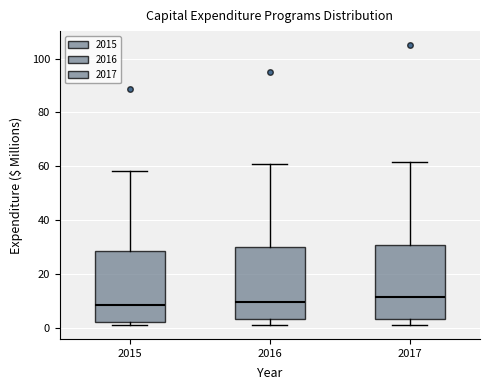

Where does the upper whisker of the box at x = 2017 end on the y-axis? The values are not printed on the chart, so give them approximately, as read against the axis.

62